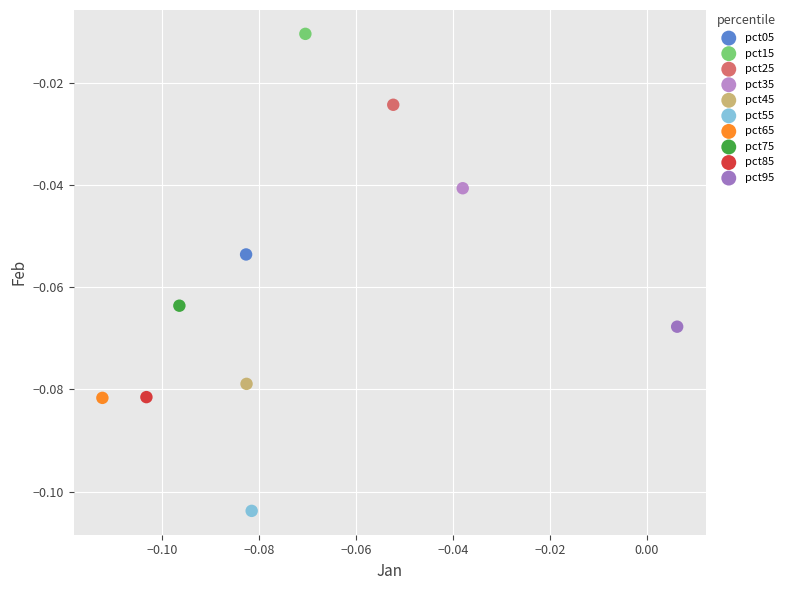

What are all the series names shown in the legend?

pct05, pct15, pct25, pct35, pct45, pct55, pct65, pct75, pct85, pct95